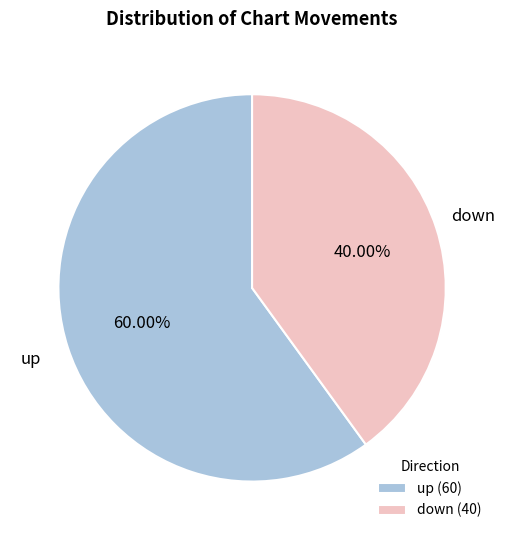

What is the largest slice in the pie chart?

up